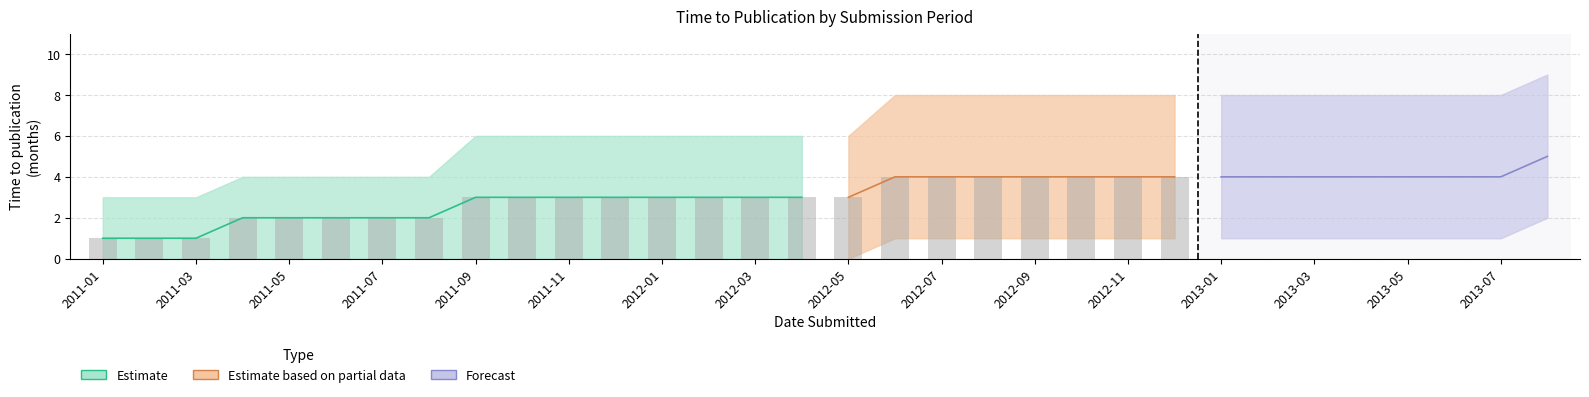

What is the approximate value of lower_band at 2012-07?

1